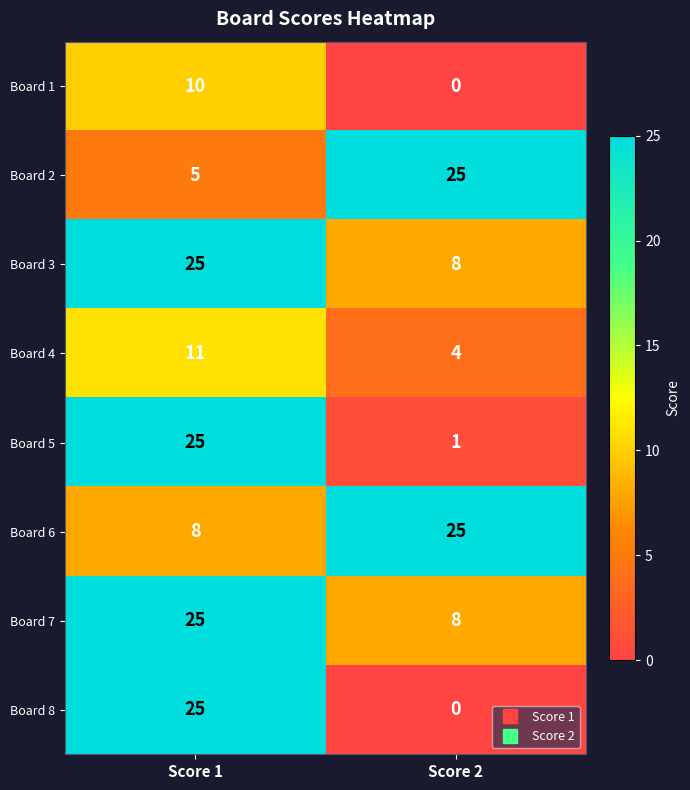

Which category has the lowest value across all series?

Score 2